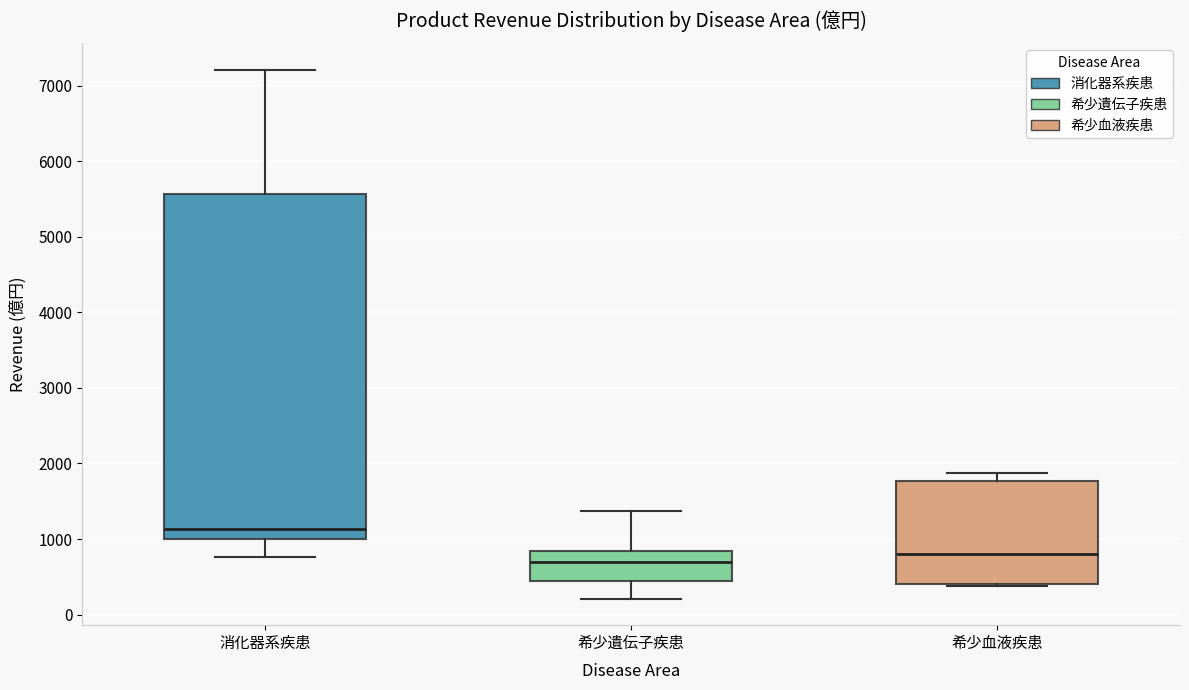

Where does the upper whisker of the box for 希少遺伝子疾患 end on the y-axis? The values are not printed on the chart, so give them approximately, as read against the axis.

1400